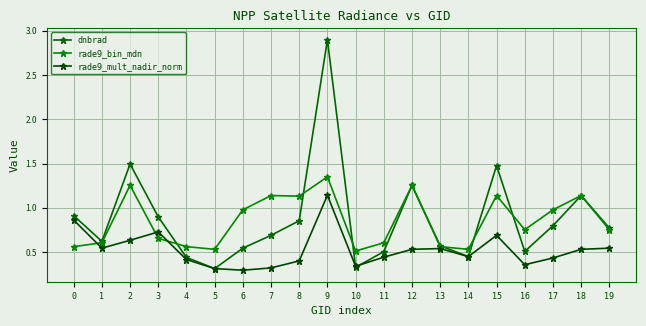

How many lines are shown in the chart?

3